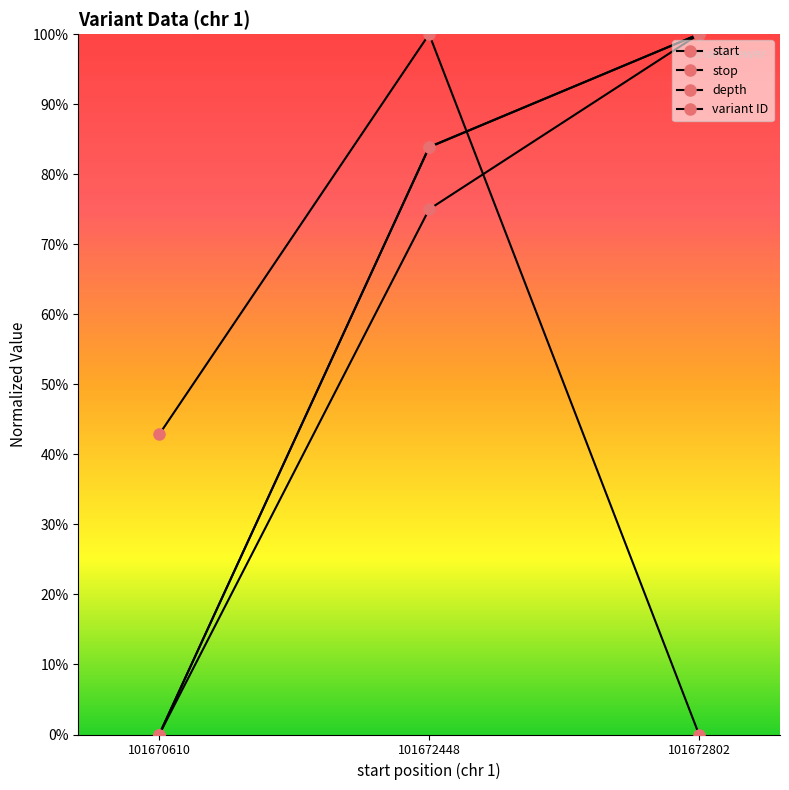

What is the difference between the second highest and minimum values in the stop series?

83.9